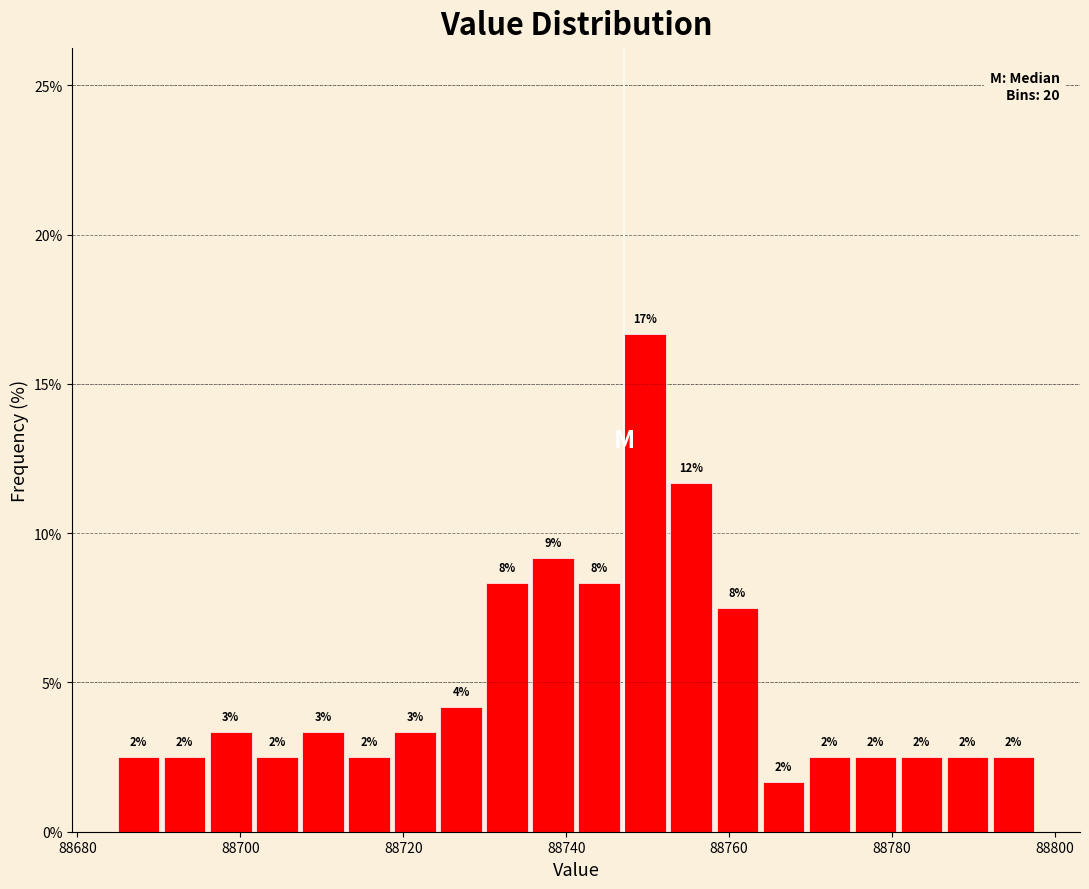

Read against the x-axis, roughly where is the centre of the tallest bar?

88750